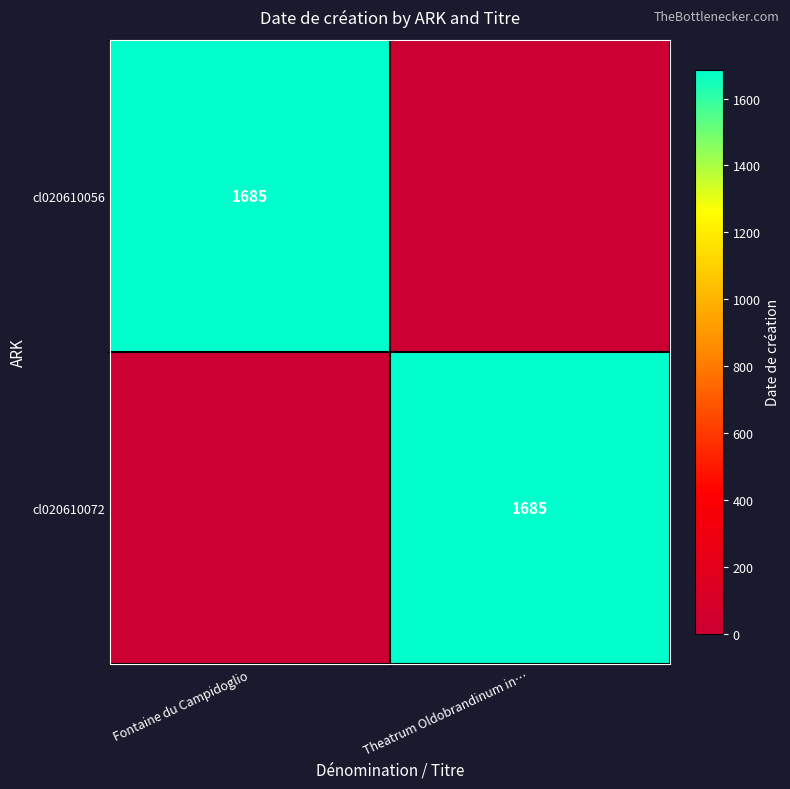

The cl020610072 series shows 2236 at Theatrum Oldobrandinum in…. True or false?

False